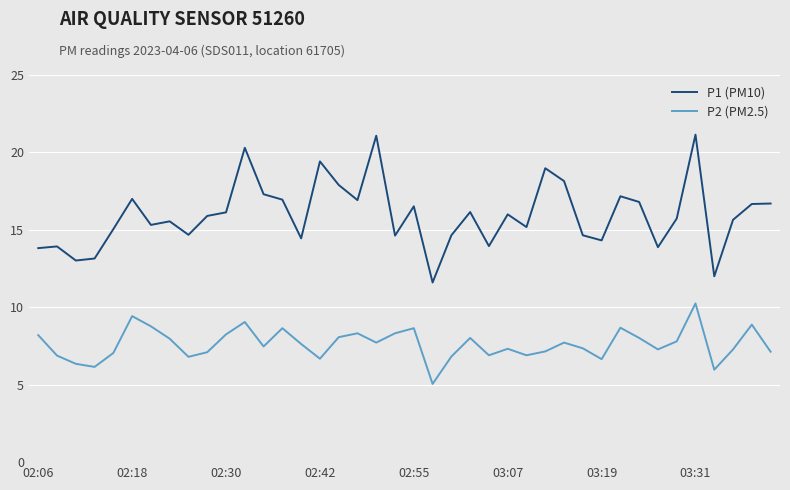

Which series has the largest total across all categories?

P1 (PM10)